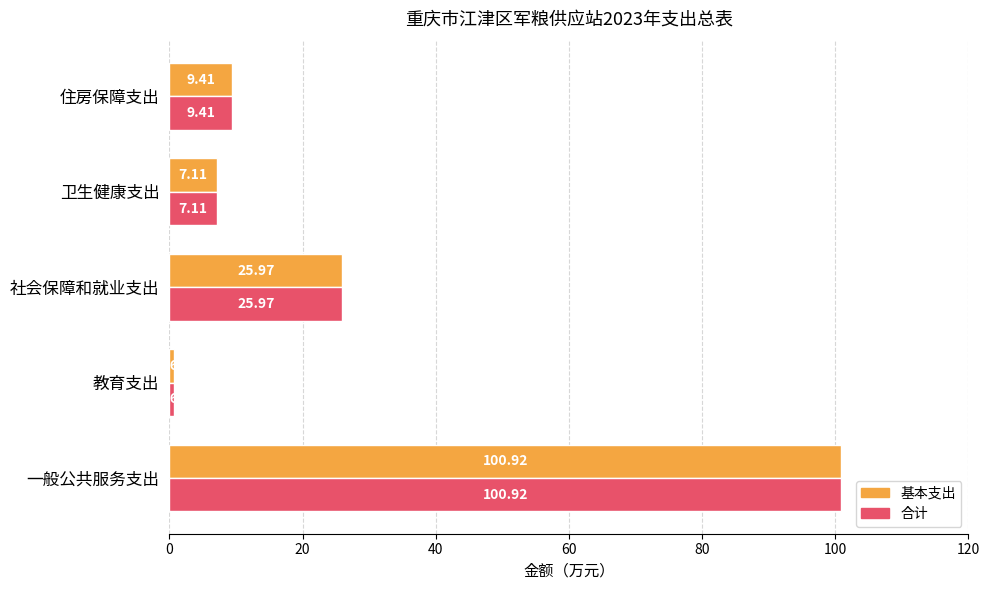

At which category is the sum across all series the highest?

一般公共服务支出